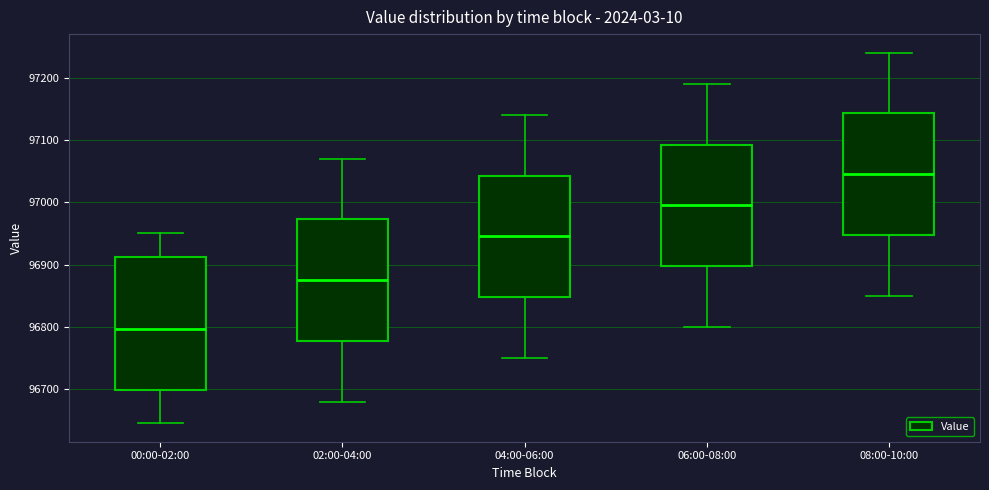

Reading left to right, transcribe this box plot: for each box, give where its median line is, the range the box spans, and where its two whiskers end, as read against the y-axis. The values are not printed on the chart, so give them approximately, as read against the axis.

00:00-02:00: median 96800, box 96700 to 96910, whiskers 96650 to 96950
02:00-04:00: median 96880, box 96780 to 96970, whiskers 96680 to 97070
04:00-06:00: median 96950, box 96850 to 97040, whiskers 96750 to 97140
06:00-08:00: median 97000, box 96900 to 97090, whiskers 96800 to 97190
08:00-10:00: median 97050, box 96950 to 97140, whiskers 96850 to 97240